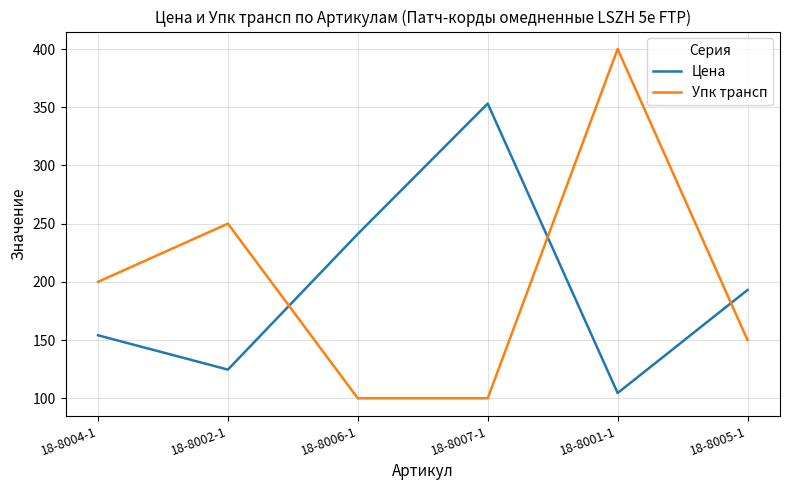

Reading left to right, transcribe all the data shown in this chart.

Цена: 154.1	124.6	241.2	353.2	104.5	193.0
Упк трансп: 200.0	250.0	100.0	100.0	400.0	150.0